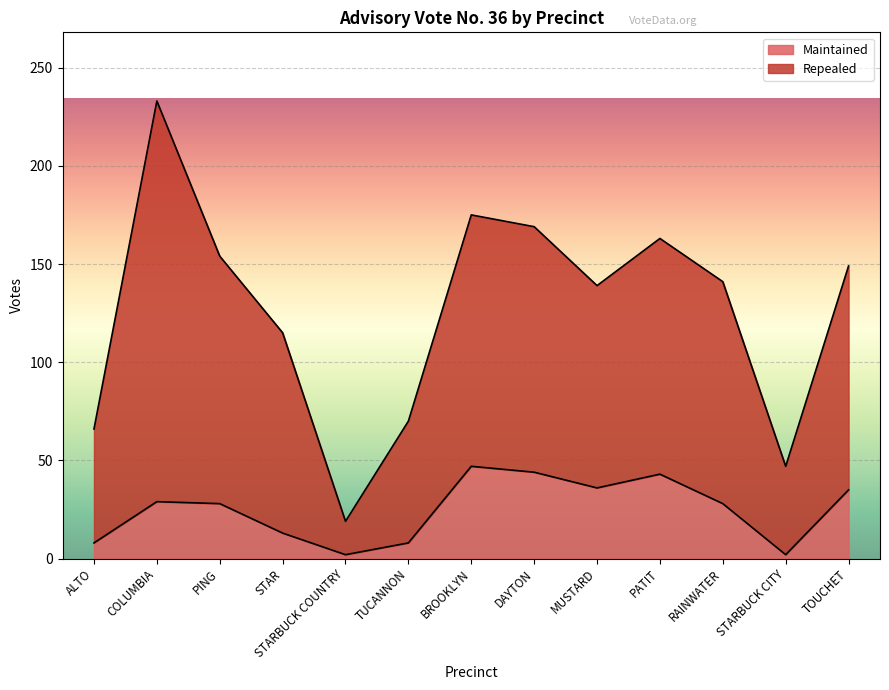

What is the total value across all series at RAINWATER?

141